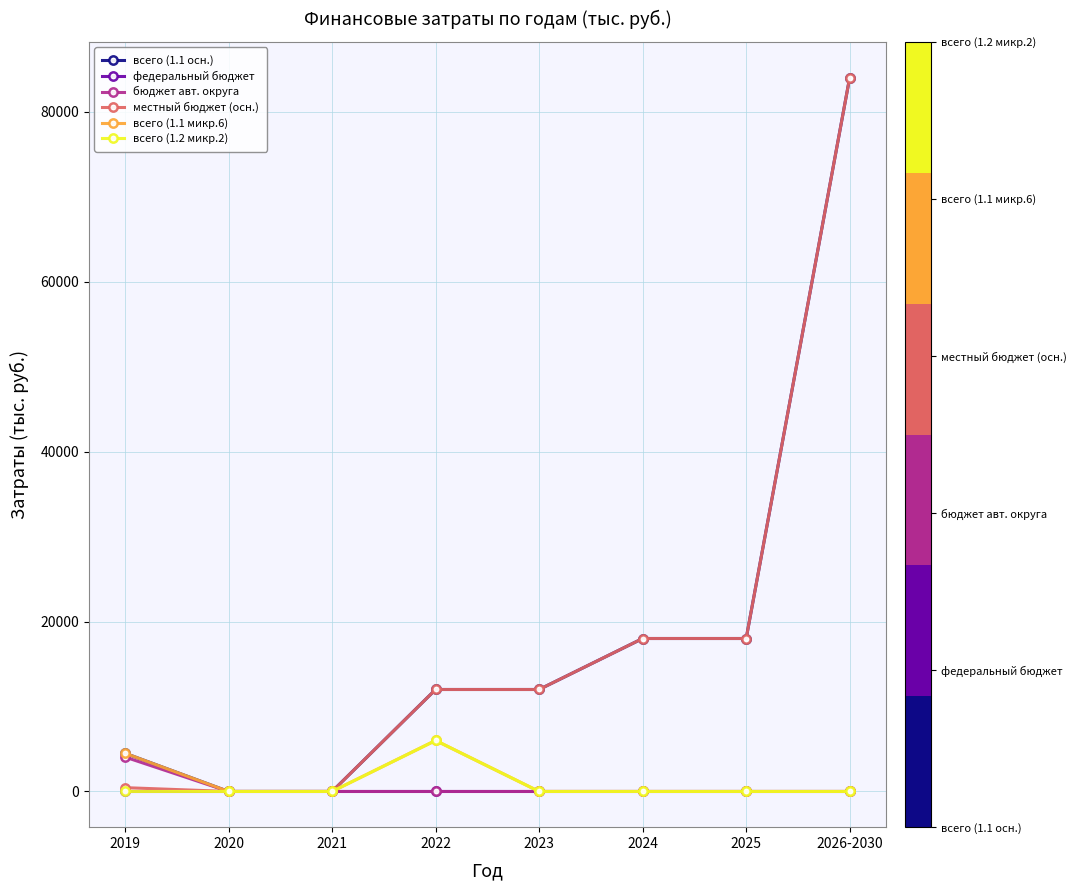

What is the maximum value for всего (1.1 микр.6)?

6000.0